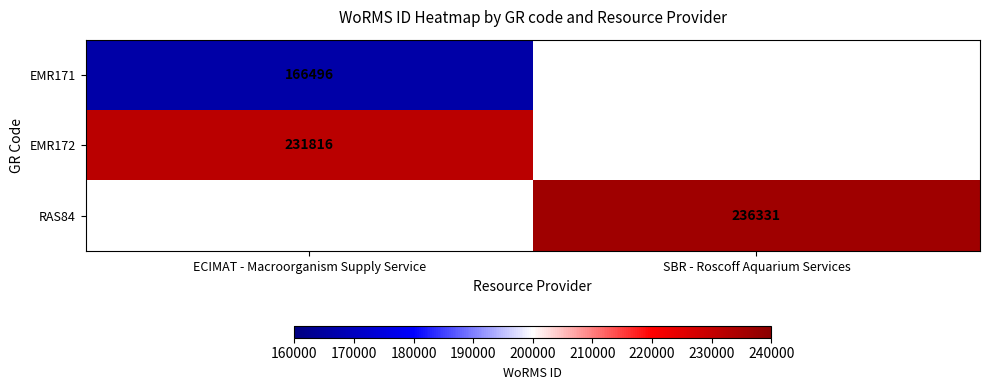

True or false: EMR172 has a value of 231816 at ECIMAT - Macroorganism Supply Service.

True